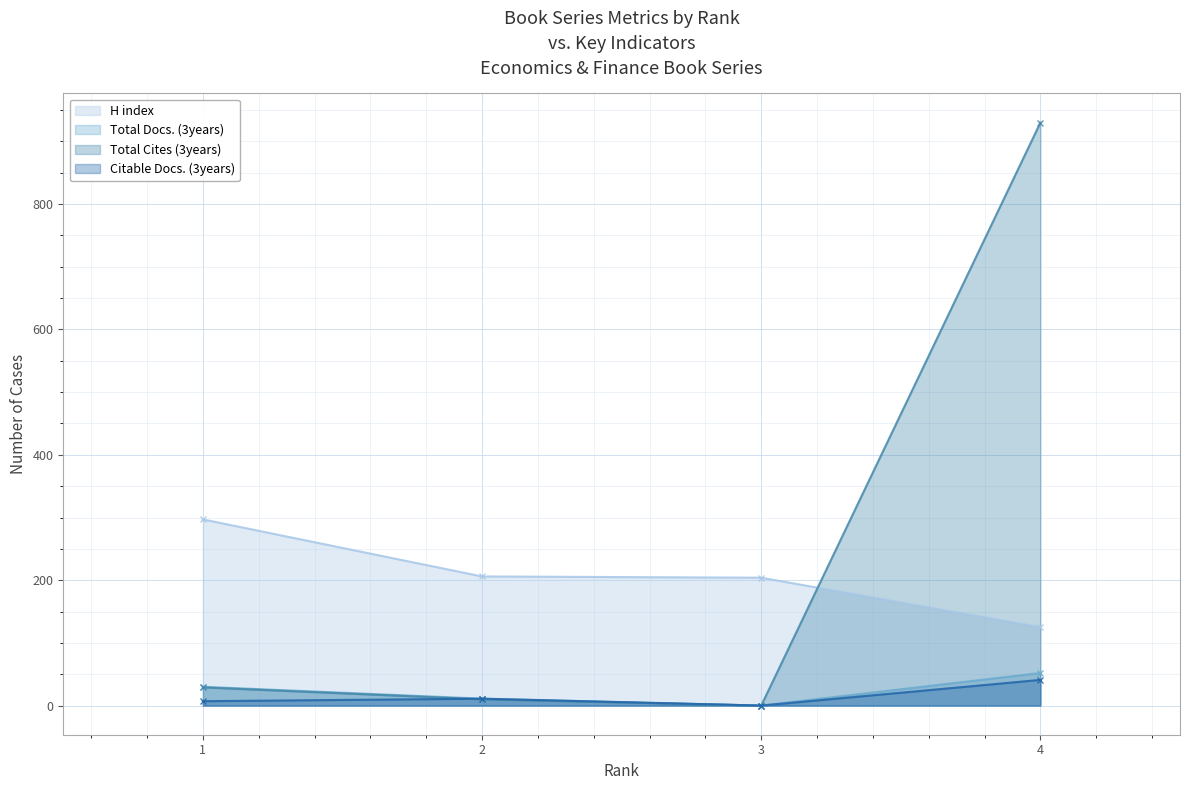

Reading left to right, list all the values displayed in this chart.

H index: 297	206	204	125
Total Docs. (3years): 30	11	0	52
Total Cites (3years): 29	10	0	930
Citable Docs. (3years): 7	11	0	41